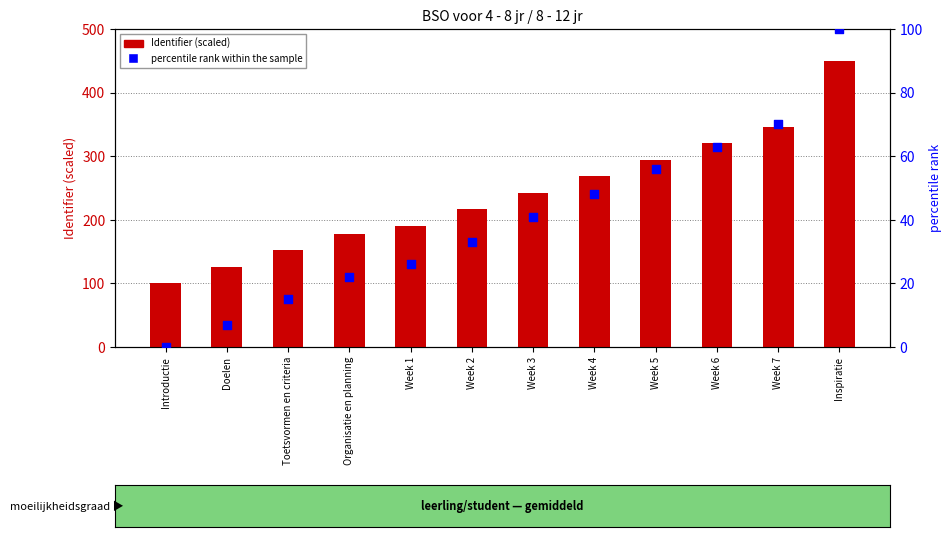

Which series has the largest total across all categories?

Identifier (scaled)